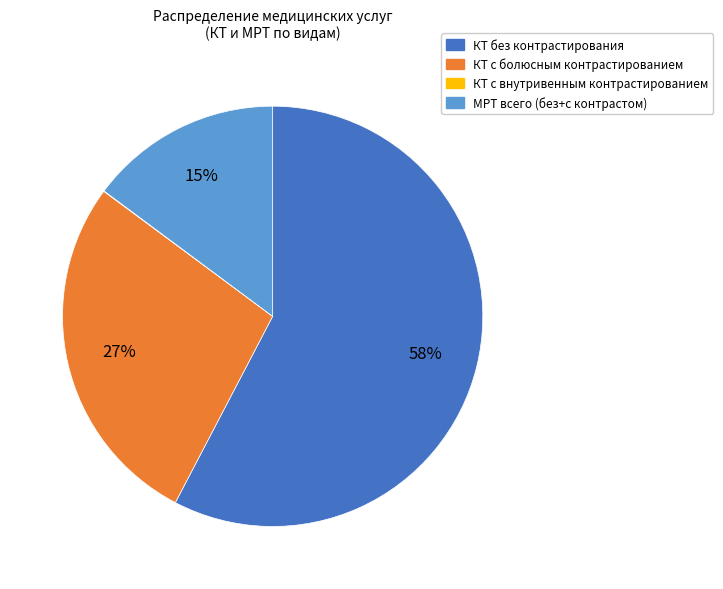

What is the largest slice in the pie chart?

КТ без контрастирования